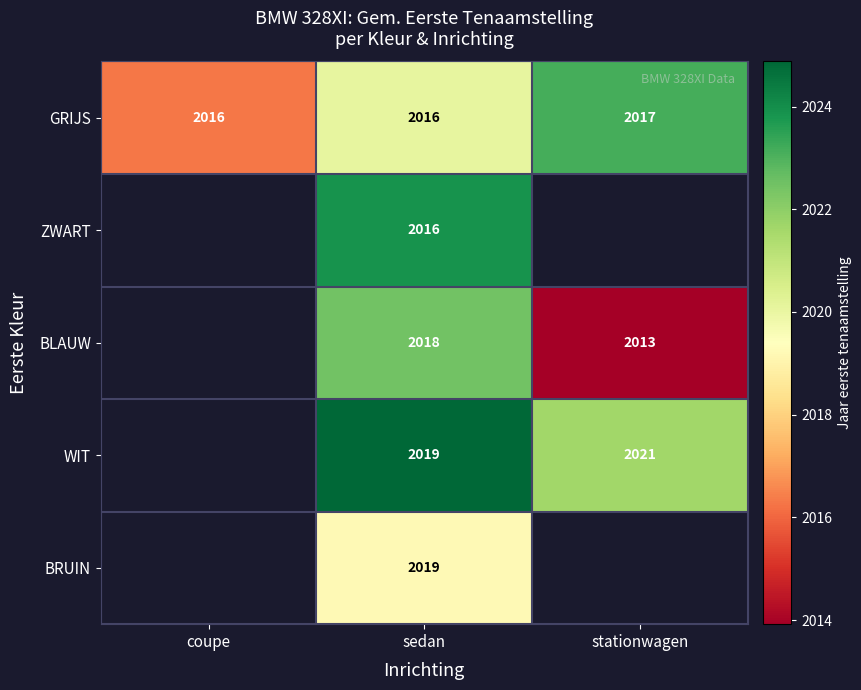

Count the number of categories in the chart.

3